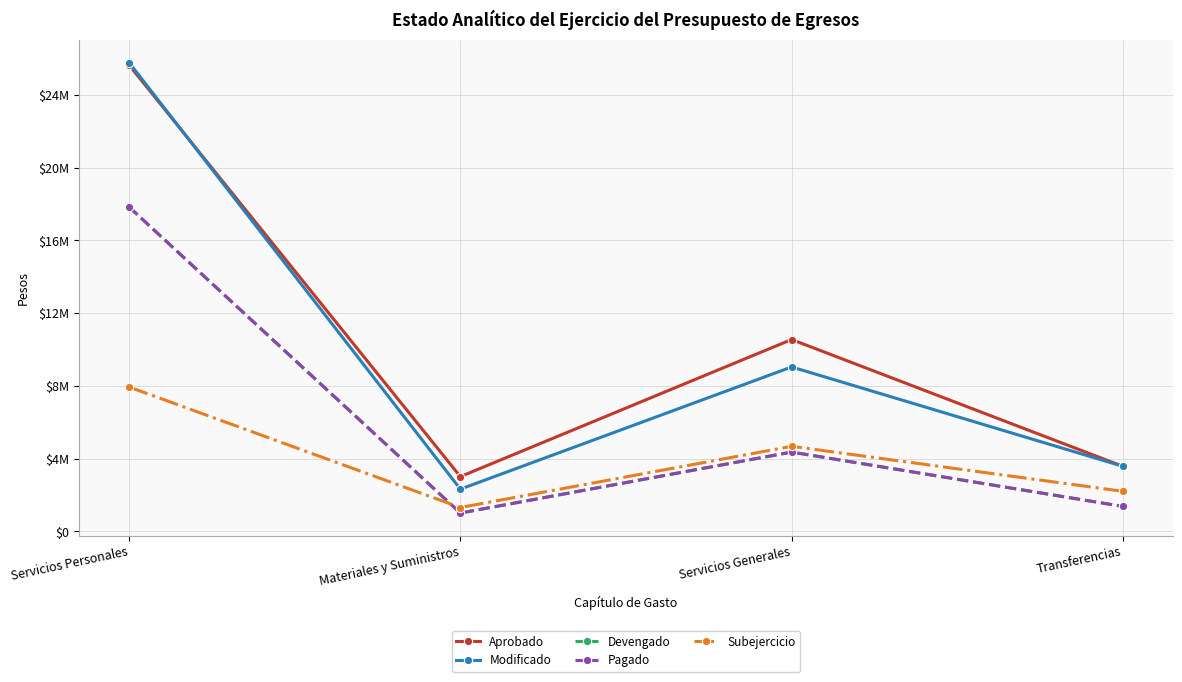

Where is the first local maximum for Aprobado?

Servicios Generales